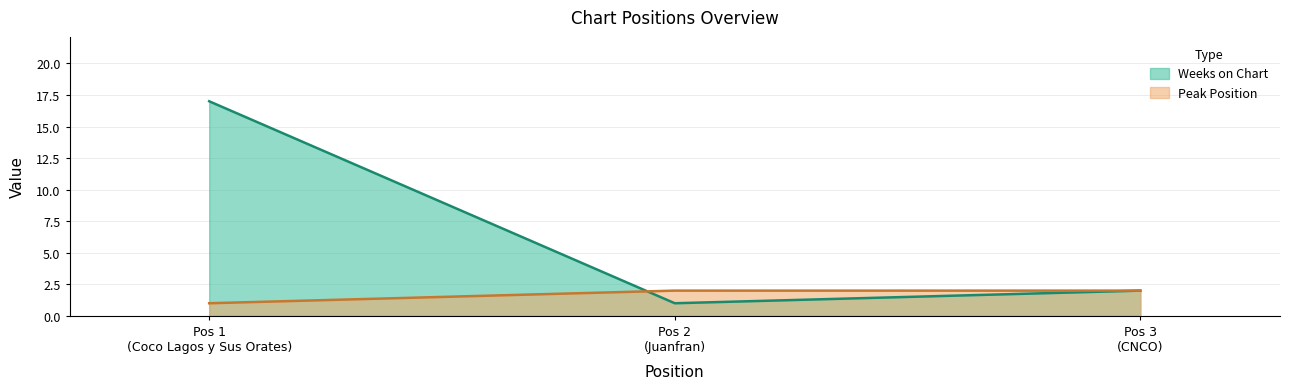

Reading right to left, list all the values displayed in this chart.

Weeks on Chart: 2	1	17
Peak Position: 2	2	1